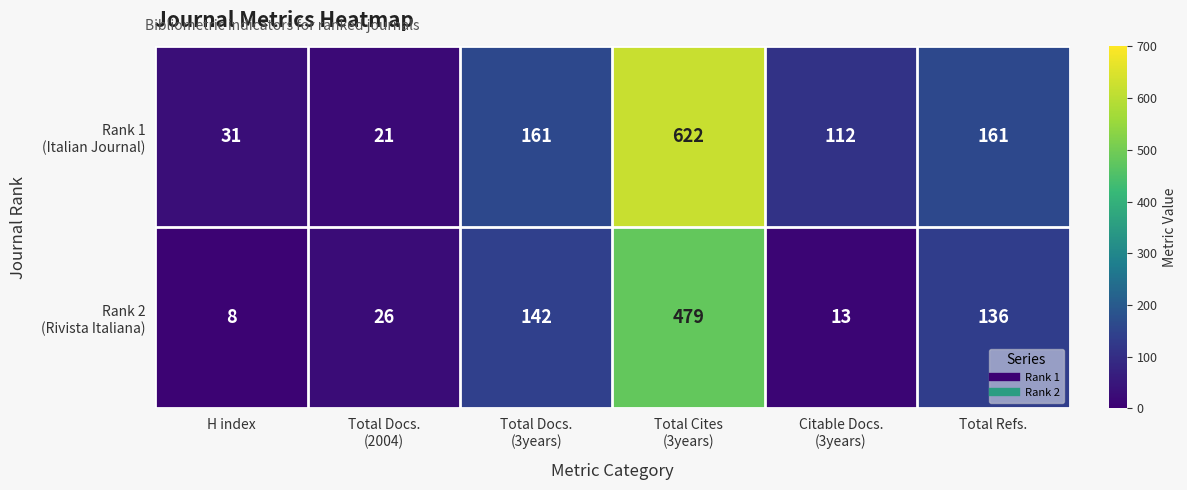

What is the total value across all series at Total Refs.?

297